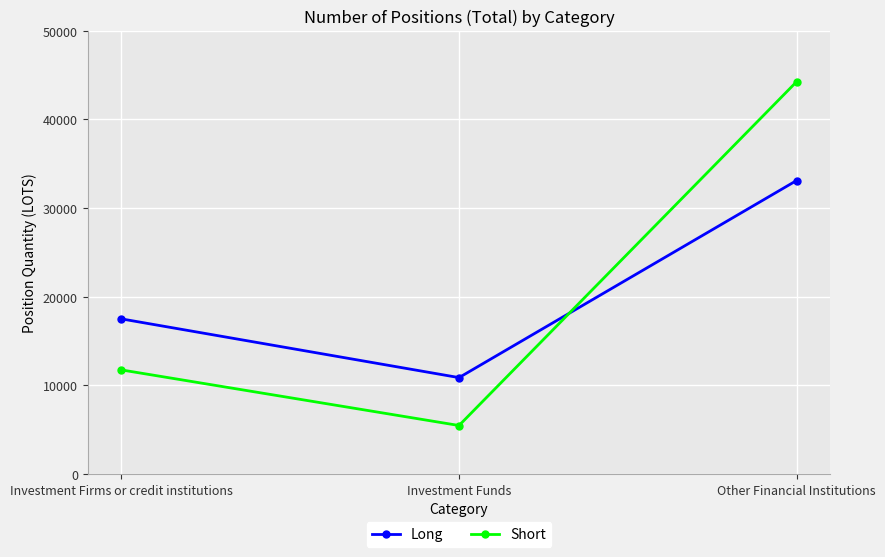

At which label does Short reach its peak?

Other Financial Institutions